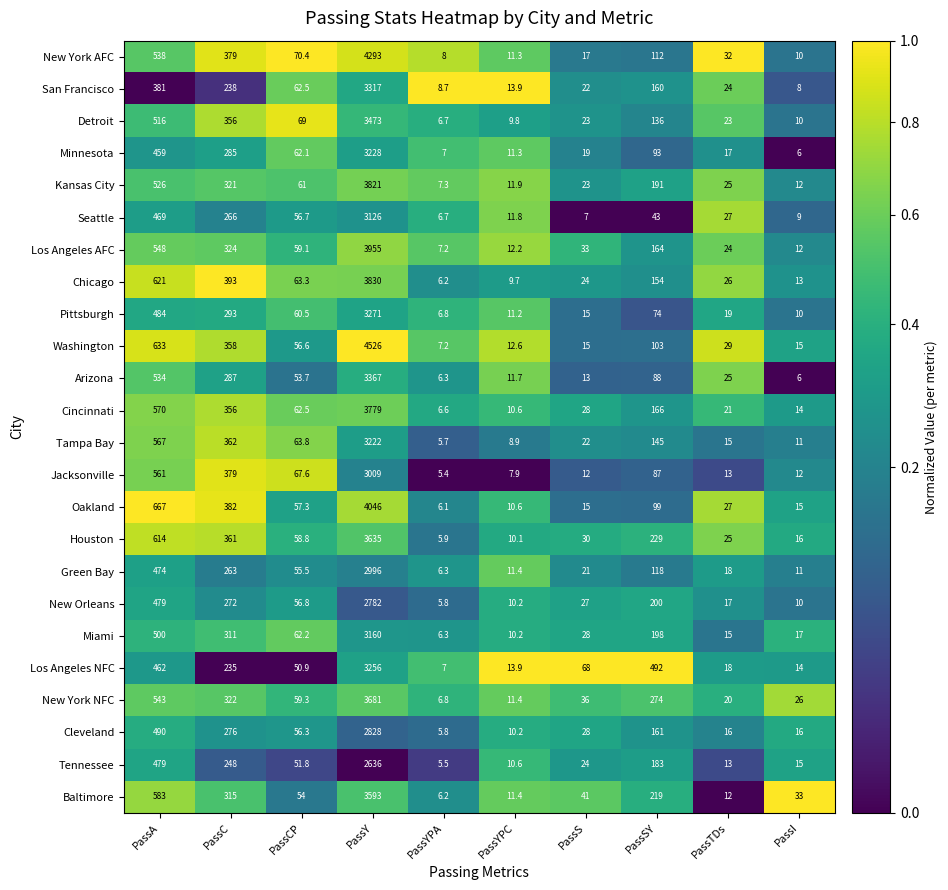

Read the New Orleans value at PassI.

10.0